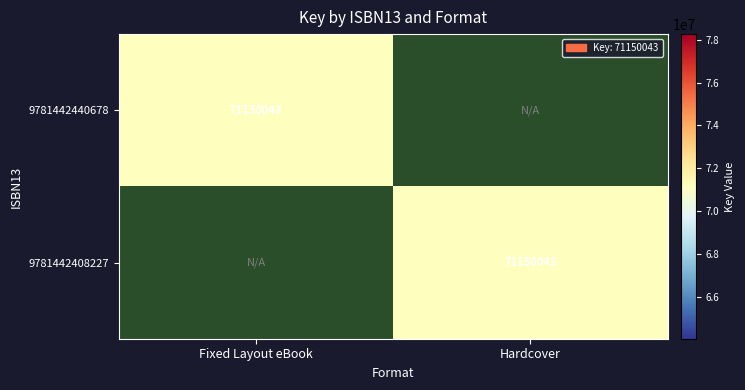

The value of 9781442408227 at Hardcover is 95782987. True or false?

False